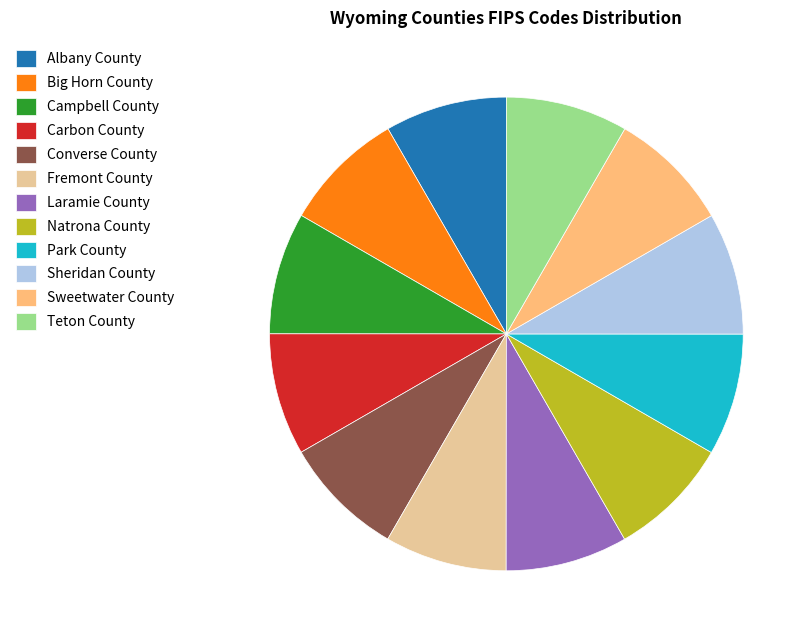

Is it true that Big Horn County is 8% of the pie?

True